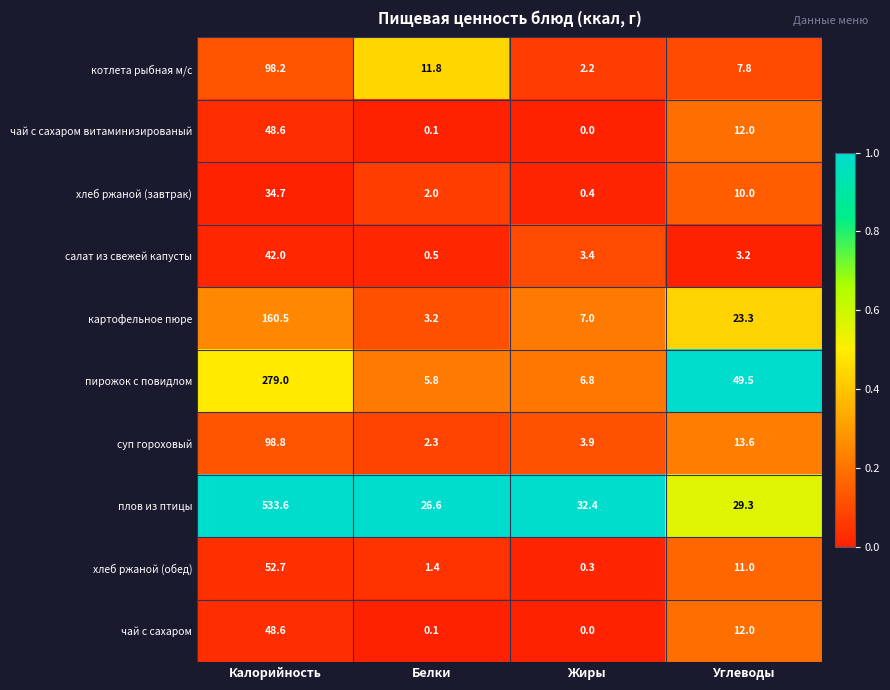

What is the difference between the second highest and minimum values in the салат из свежей капусты series?

2.9